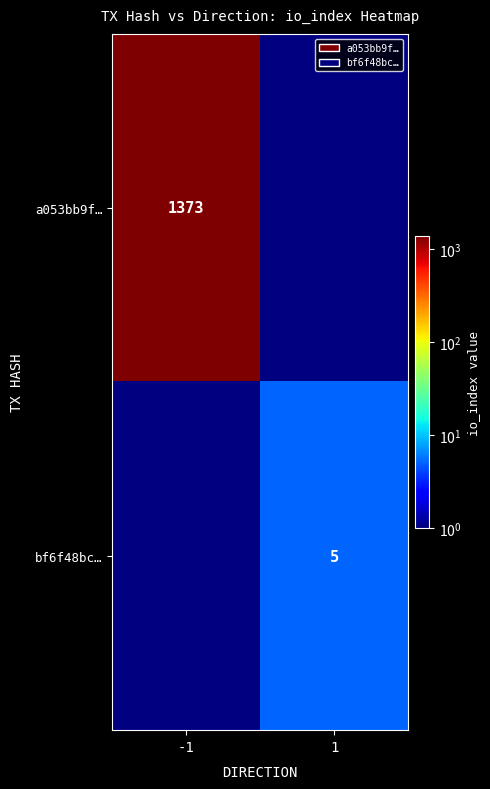

At how many categories does at least one series exceed 363?

1